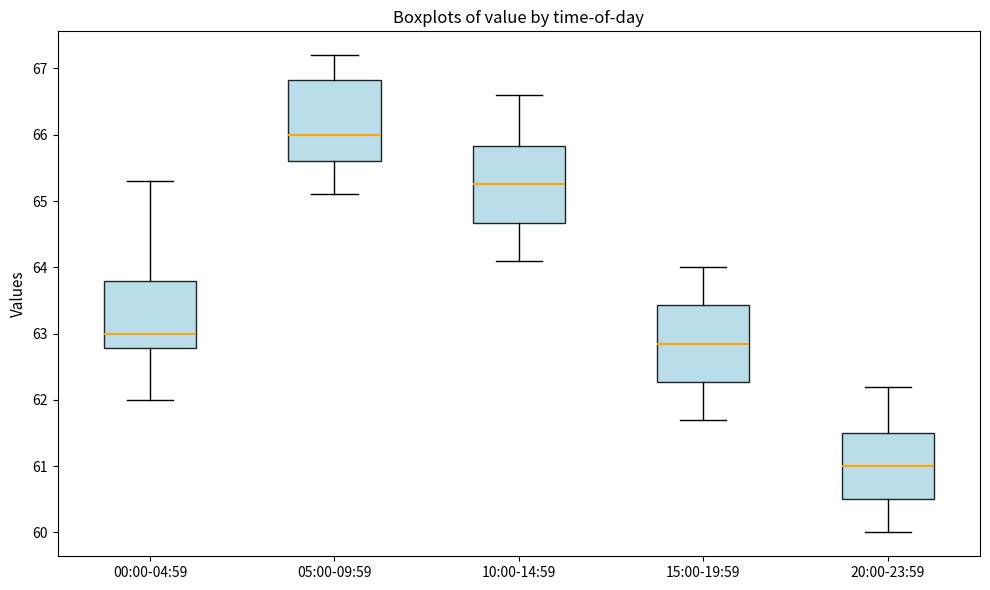

Reading left to right, transcribe this box plot: for each box, give where its median line is, the range the box spans, and where its two whiskers end, as read against the y-axis. The values are not printed on the chart, so give them approximately, as read against the axis.

00:00-04:59: median 63.0, box 62.8 to 63.8, whiskers 62.0 to 65.3
05:00-09:59: median 66.0, box 65.6 to 66.8, whiskers 65.1 to 67.2
10:00-14:59: median 65.3, box 64.7 to 65.8, whiskers 64.1 to 66.6
15:00-19:59: median 62.9, box 62.3 to 63.4, whiskers 61.7 to 64.0
20:00-23:59: median 61.0, box 60.5 to 61.5, whiskers 60.0 to 62.2